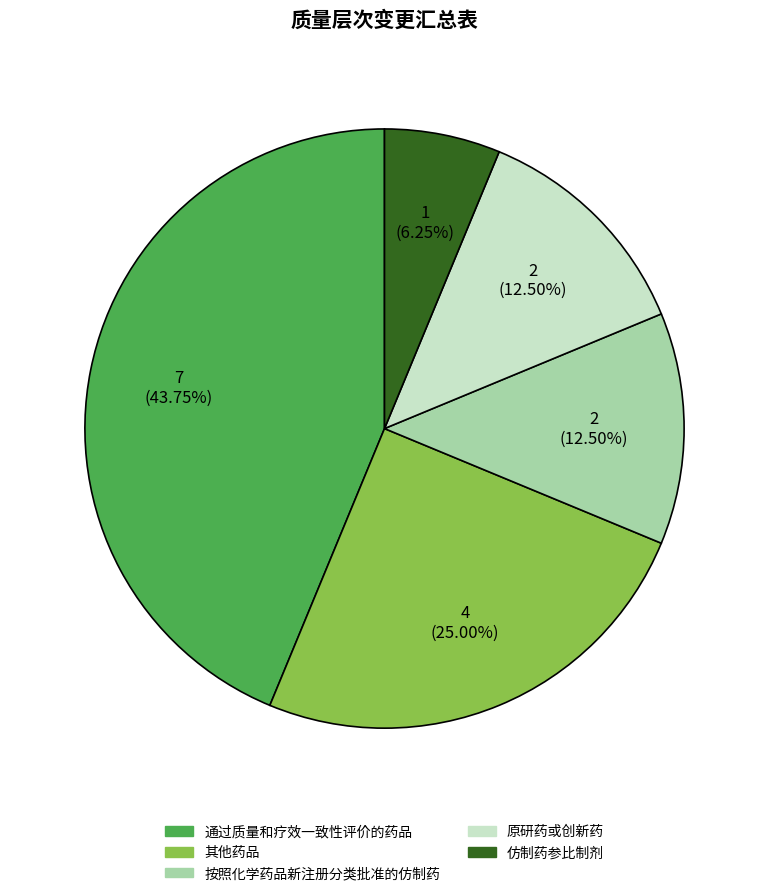

Is there any slice that represents more than half of the pie?

No